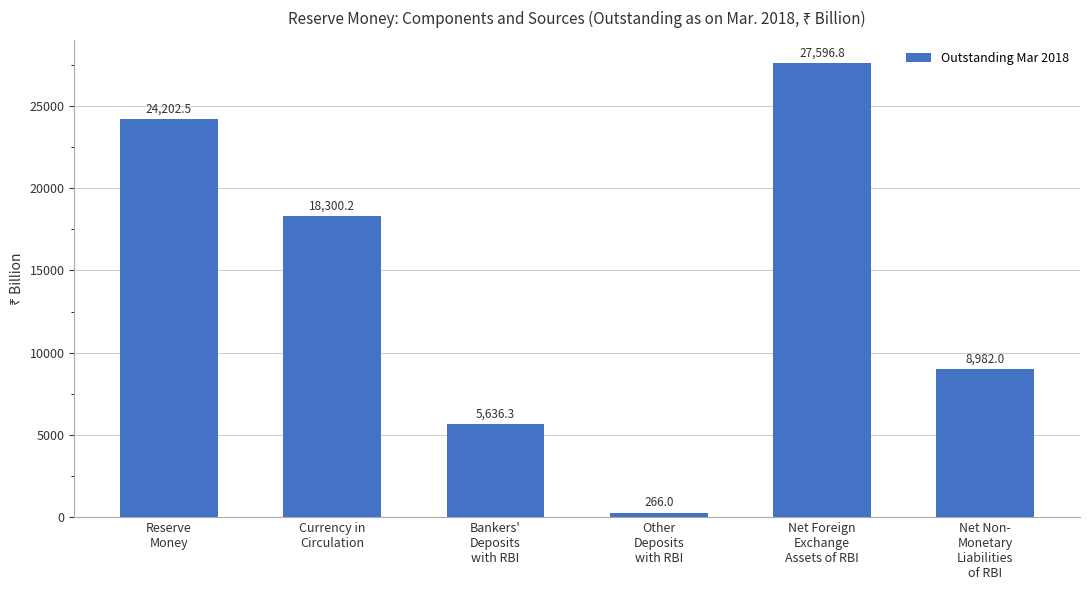

What is the sum of the values at Net Foreign
Exchange
Assets of RBI and Net Non-
Monetary
Liabilities
of RBI?

36578.8